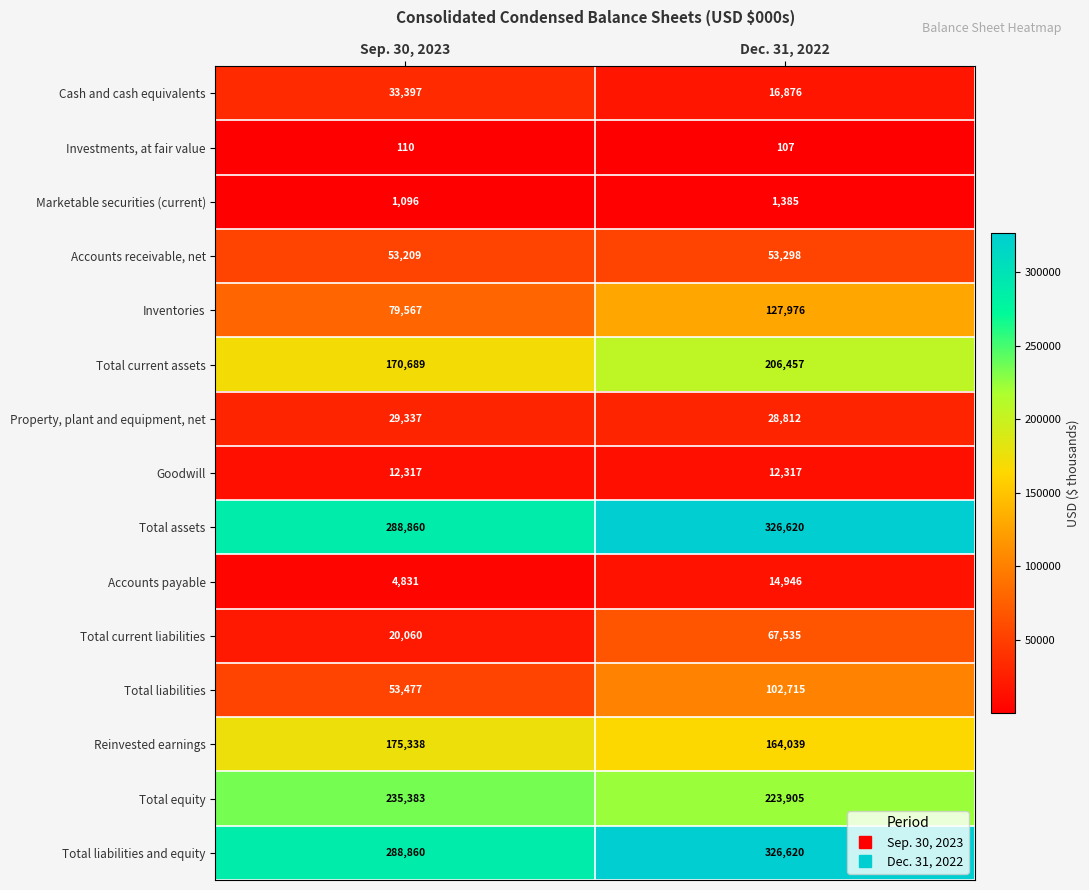

At which category is the sum across all series the highest?

Dec. 31, 2022